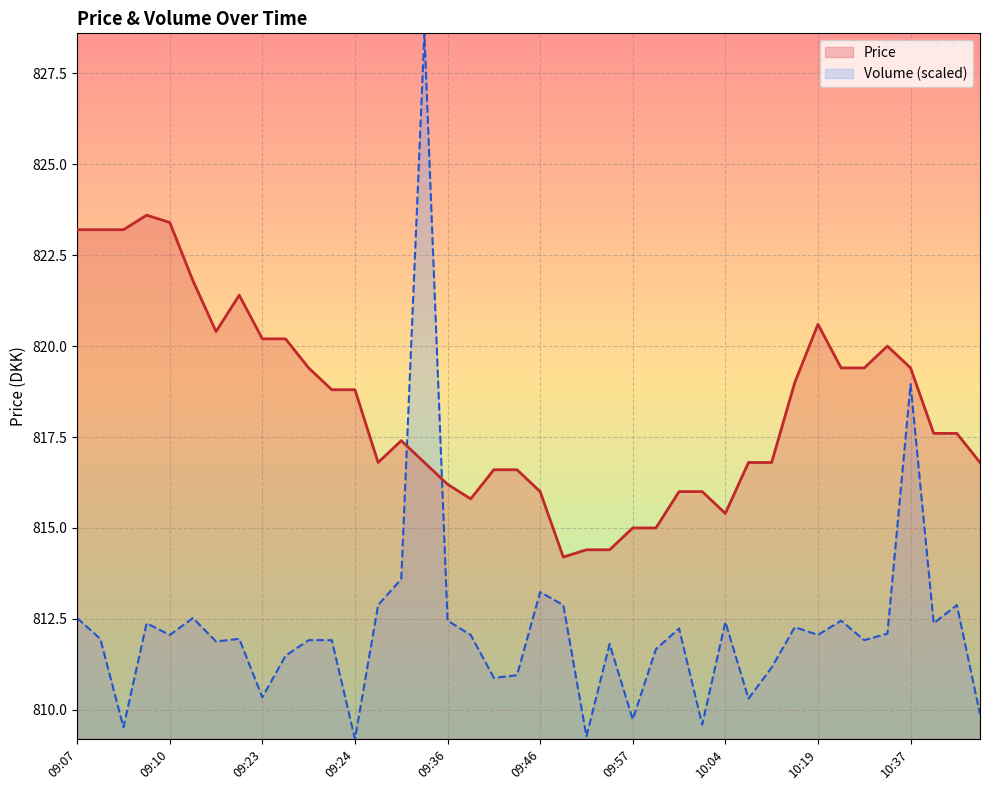

What is the sum of the Price values at 10:07 and 09:31?

1634.2